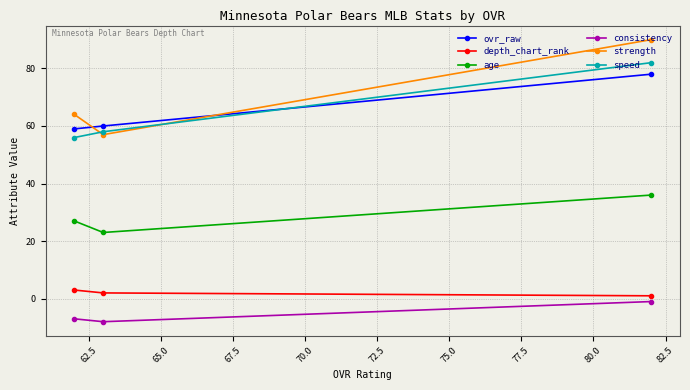

How many distinct data groups are displayed?

6